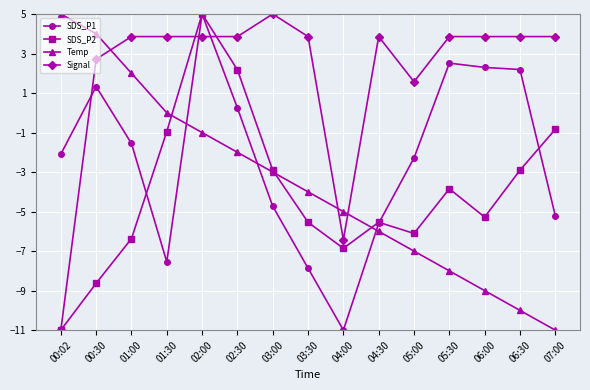

What is the difference between the maximum and minimum values in the SDS_P1 series?

16.0